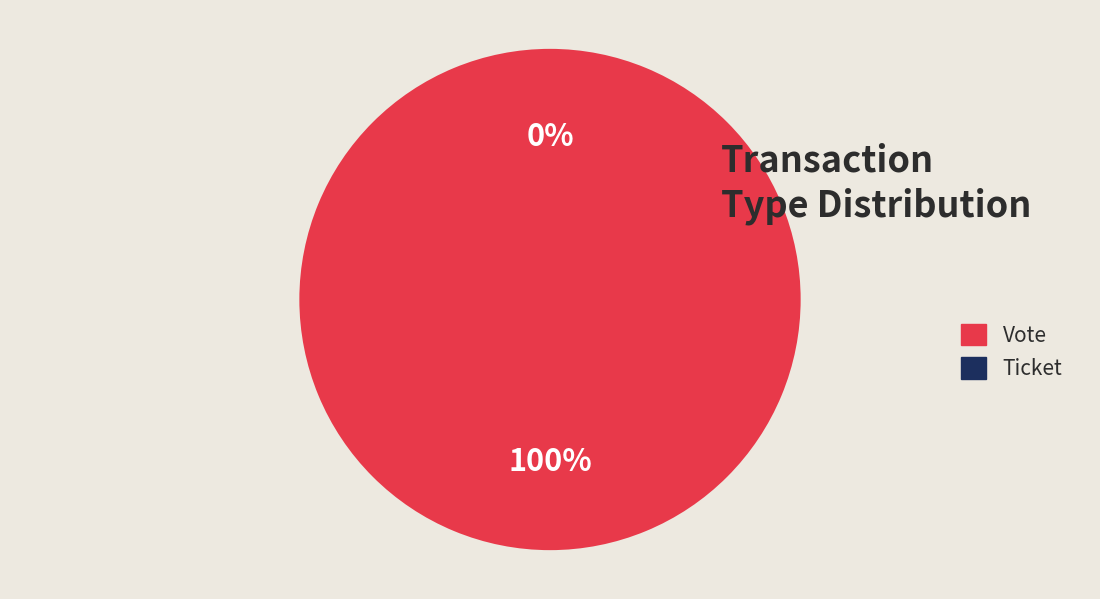

Is there a majority slice in this chart?

Yes